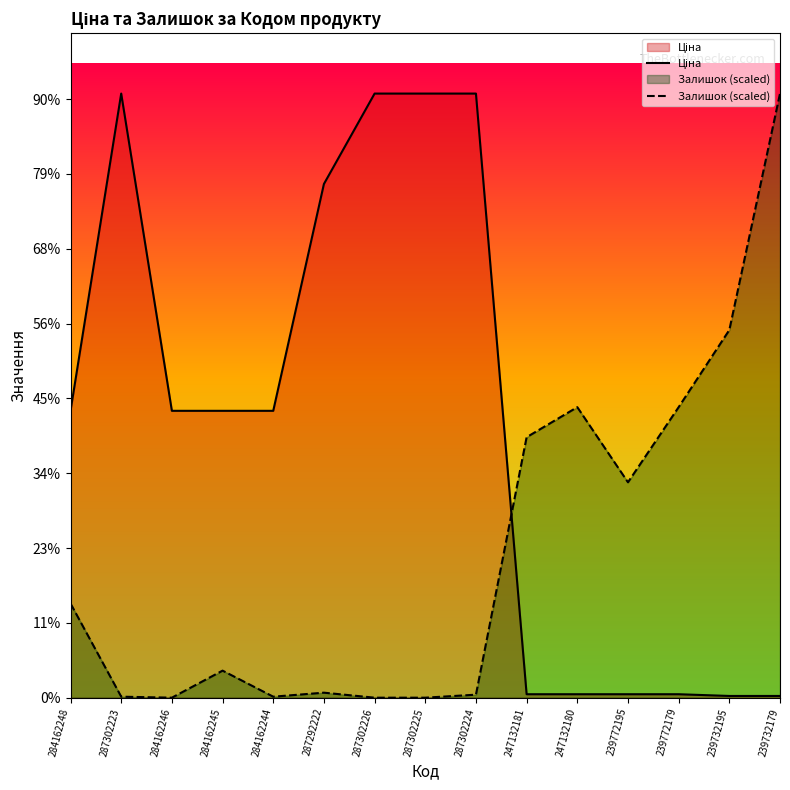

The value of Залишок (scaled) at 247132180 is 3103.7. True or false?

False